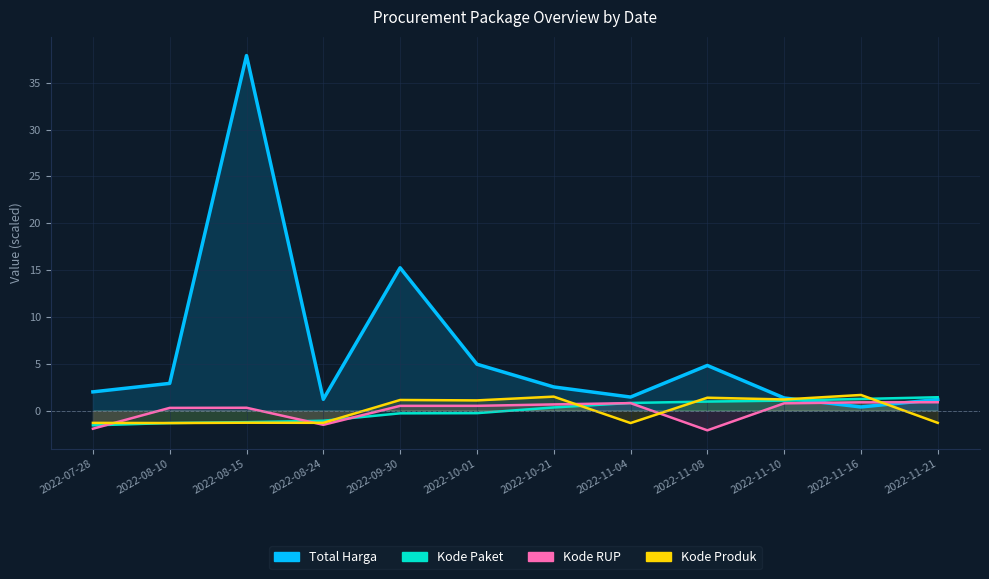

How many values in the Kode Produk series exceed 1?

6